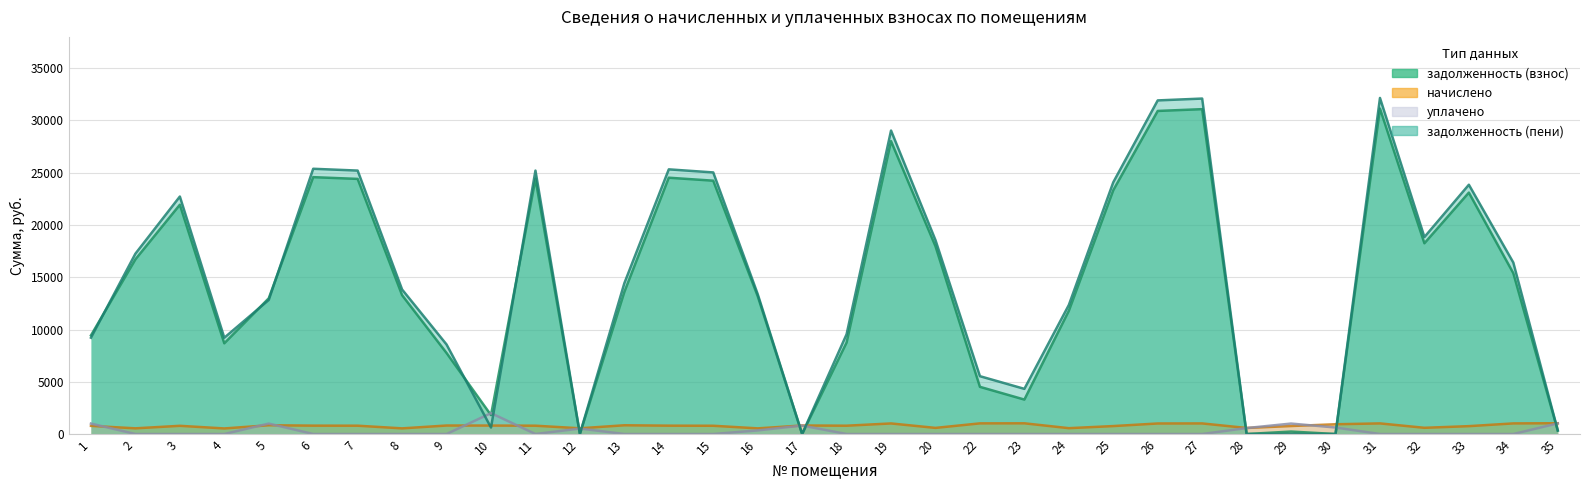

Is it true that начислено equals 933.7 at 30?

True